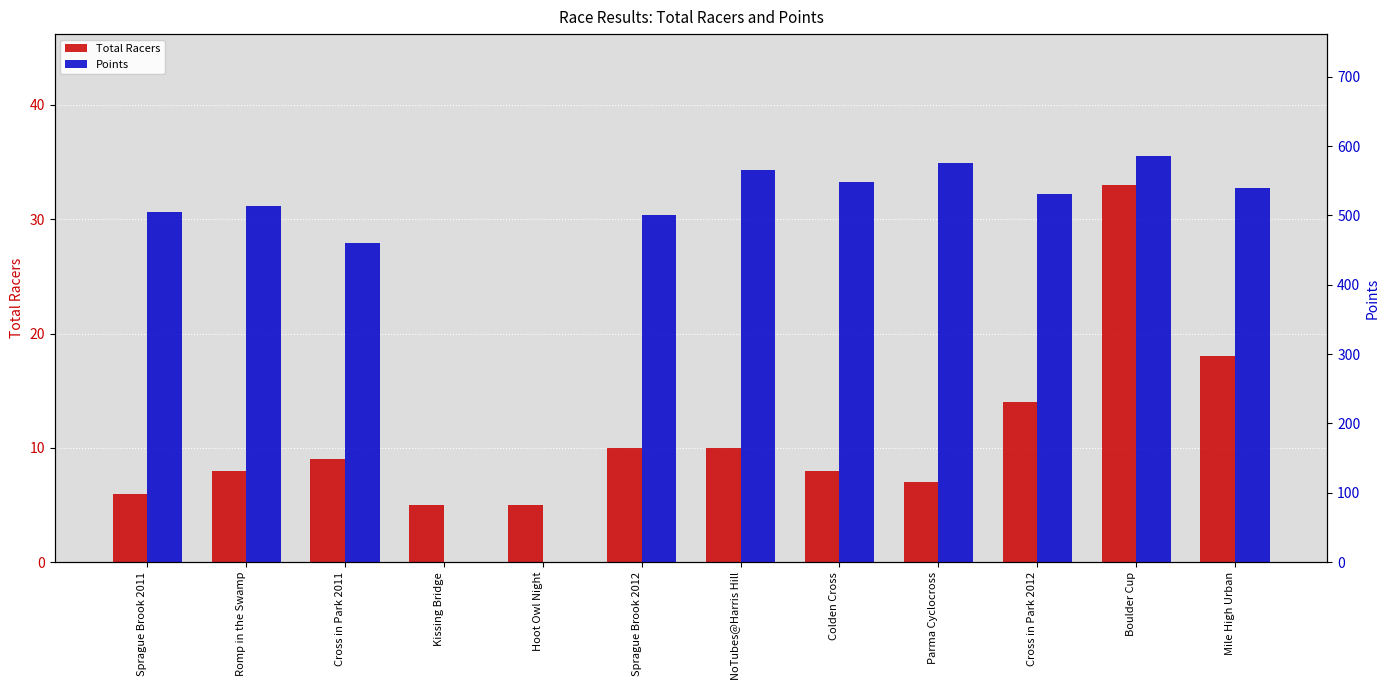

What is the sum of all Points values?

5326.0